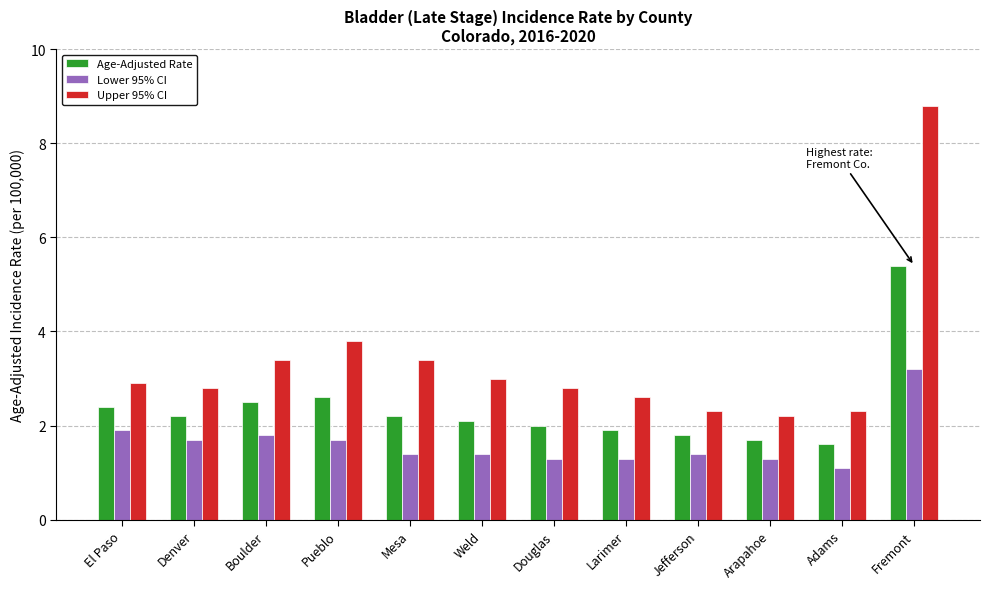

Is the value of Upper 95% CI at El Paso greater than the value of Lower 95% CI at Douglas?

Yes